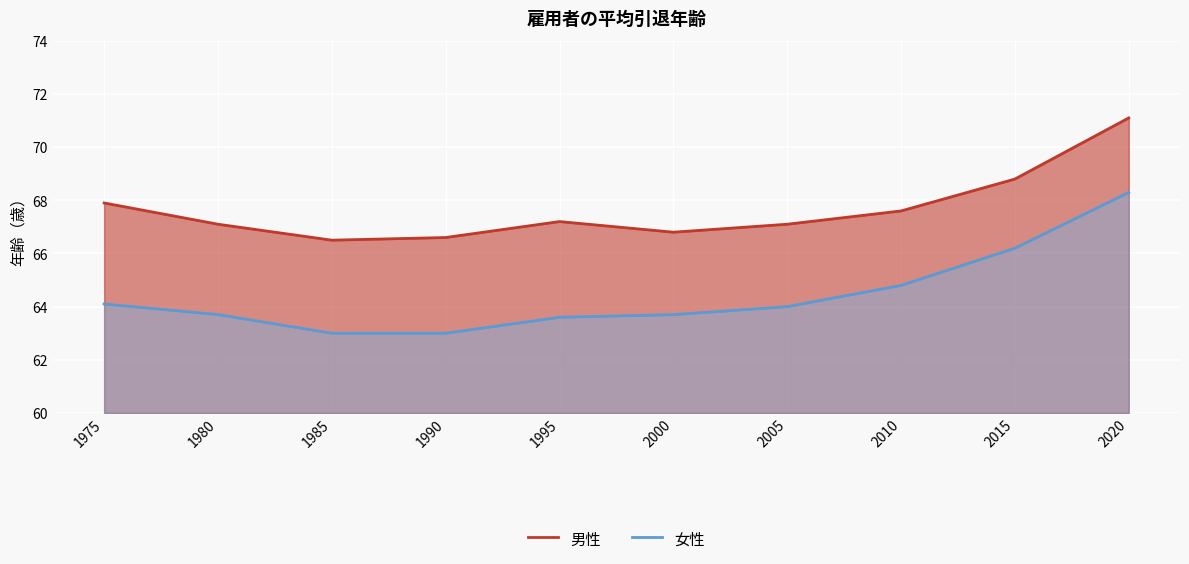

How many lines are shown in the chart?

2